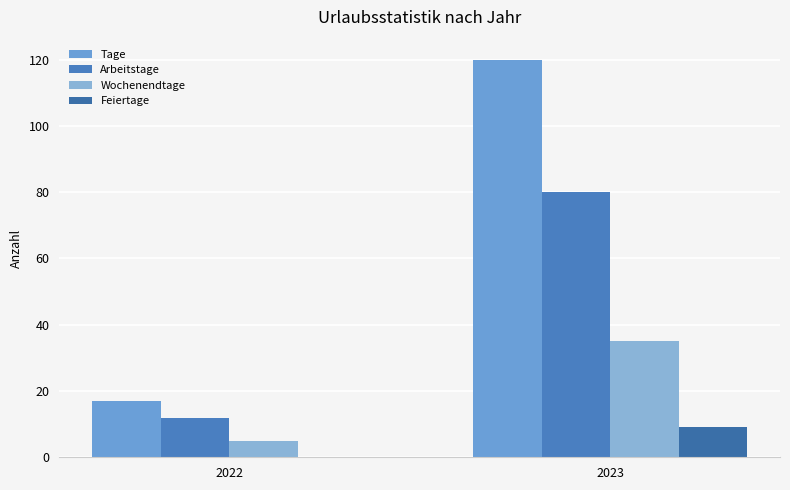

How many series are shown in this chart?

4